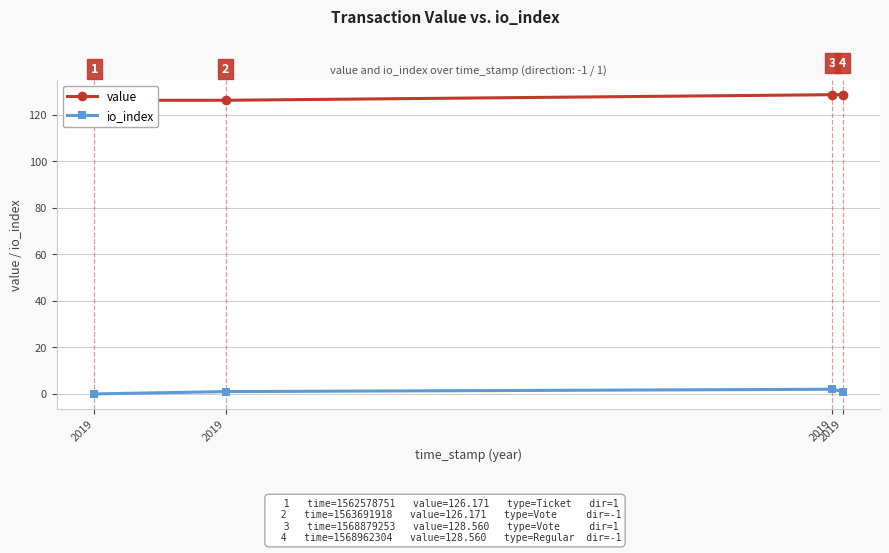

How many lines are shown in the chart?

2